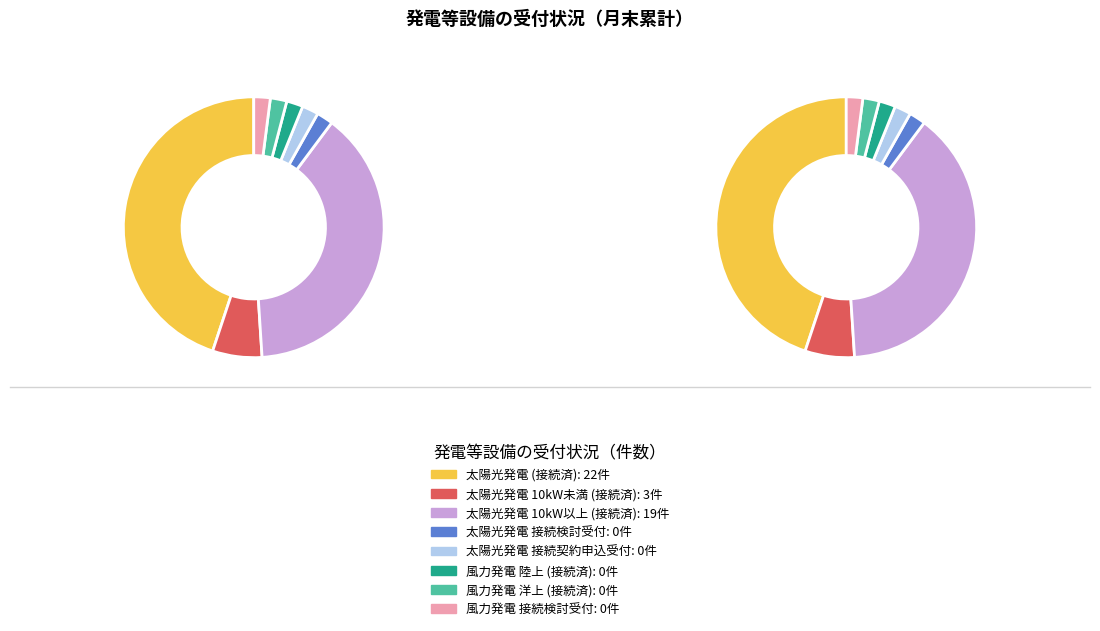

To the nearest percent, what percentage of the pie is 太陽光発電 10kW以上 (接続済)?

43%